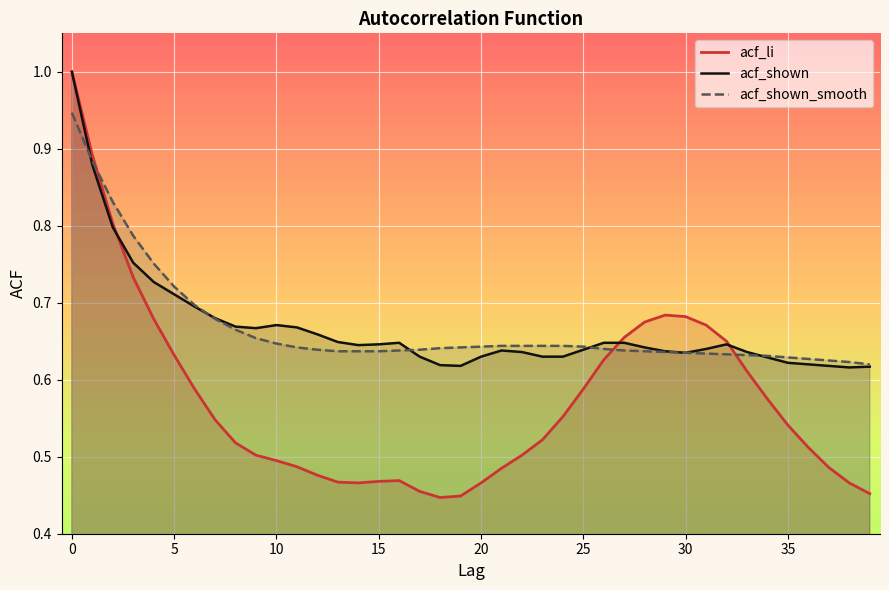

Is it true that acf_shown equals 0.5 at 26?

False